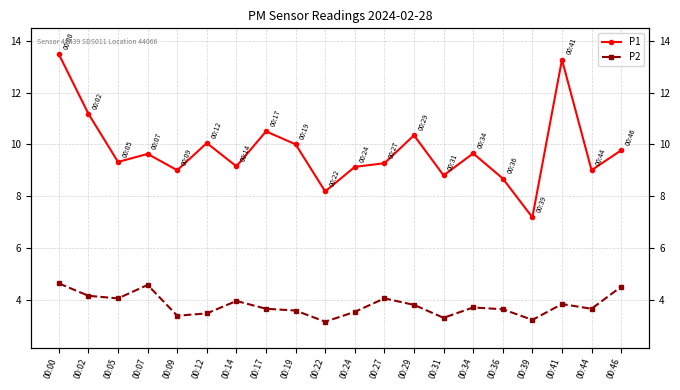

How many categories are shown in the chart?

20